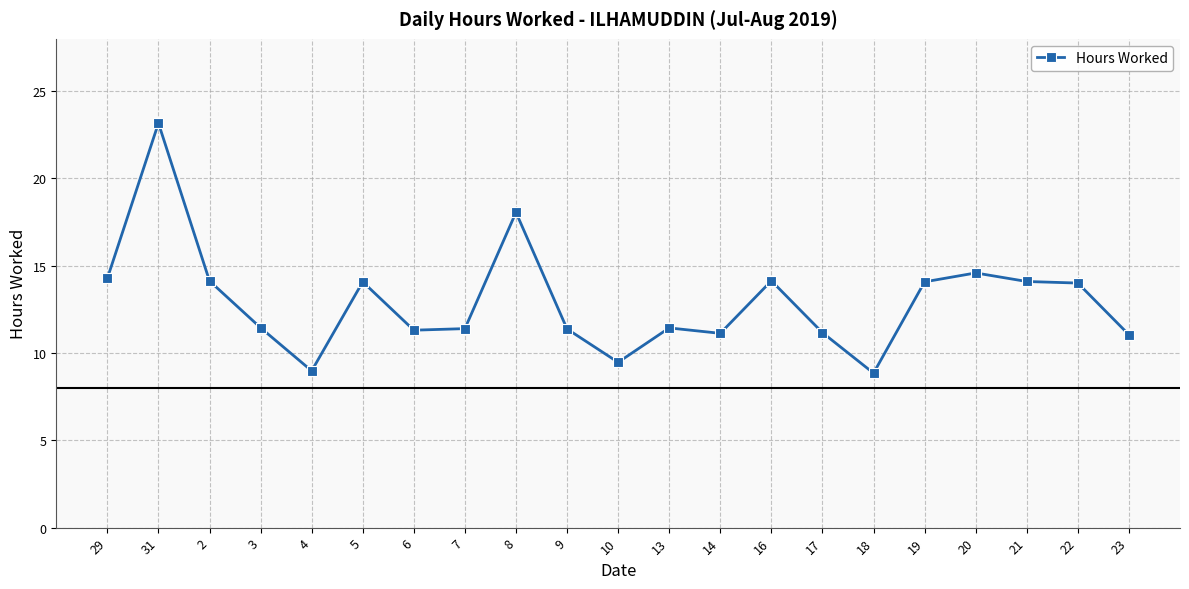

What is the label of the 11th point from the left?

10